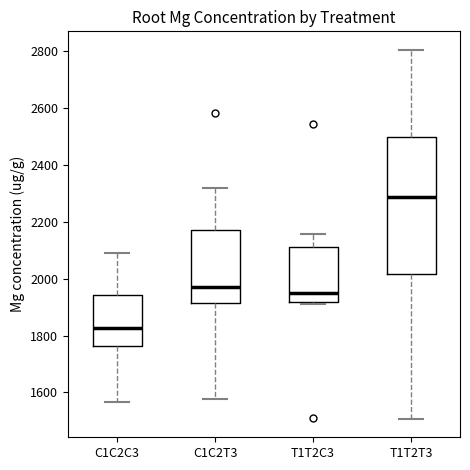

Reading left to right, transcribe this box plot: for each box, give where its median line is, the range the box spans, and where its two whiskers end, as read against the y-axis. The values are not printed on the chart, so give them approximately, as read against the axis.

C1C2C3: median 1820, box 1760 to 1940, whiskers 1560 to 2080
C1C2T3: median 1960, box 1920 to 2160, whiskers 1580 to 2320
T1T2C3: median 1960, box 1920 to 2120, whiskers 1920 to 2160
T1T2T3: median 2280, box 2020 to 2500, whiskers 1500 to 2800